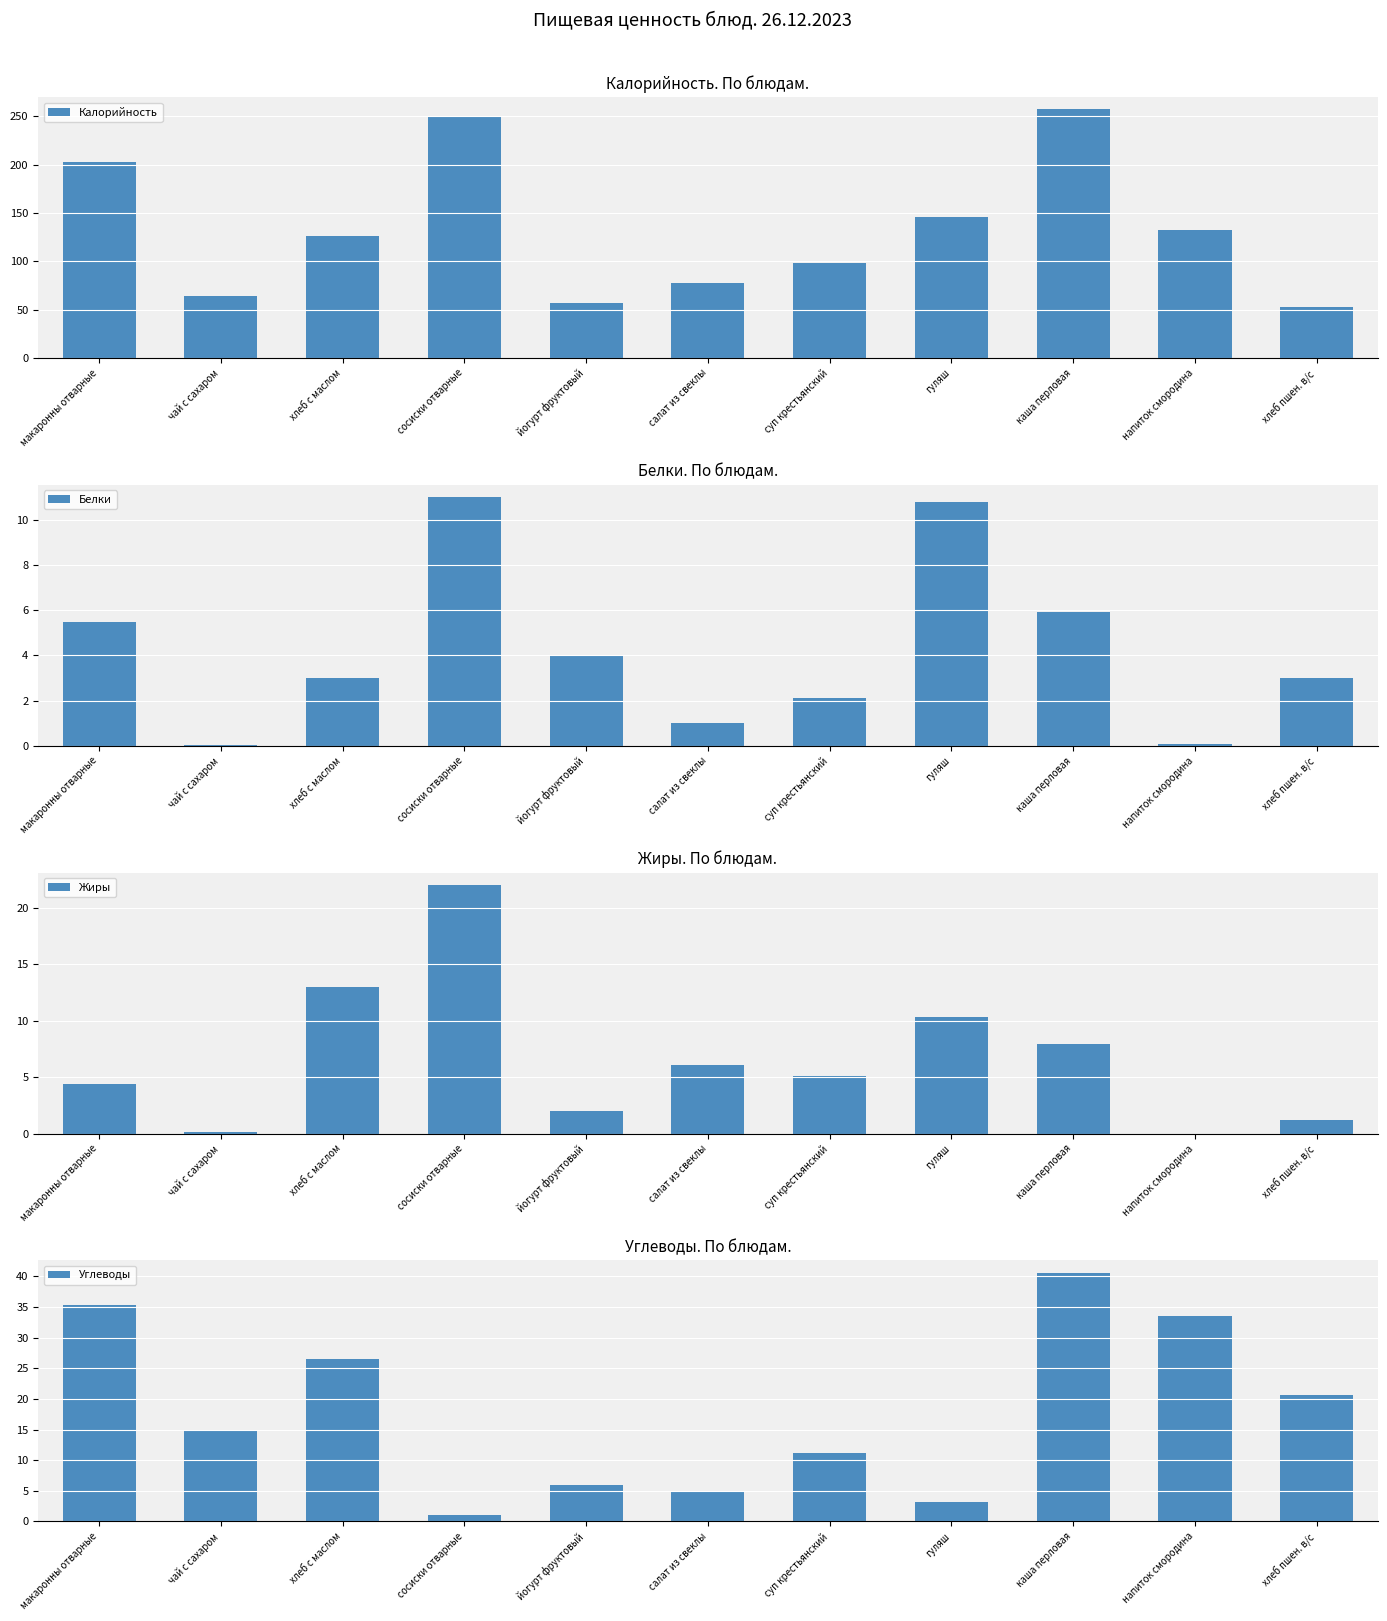

Are the bars grouped side by side (vs. stacked)?

Yes